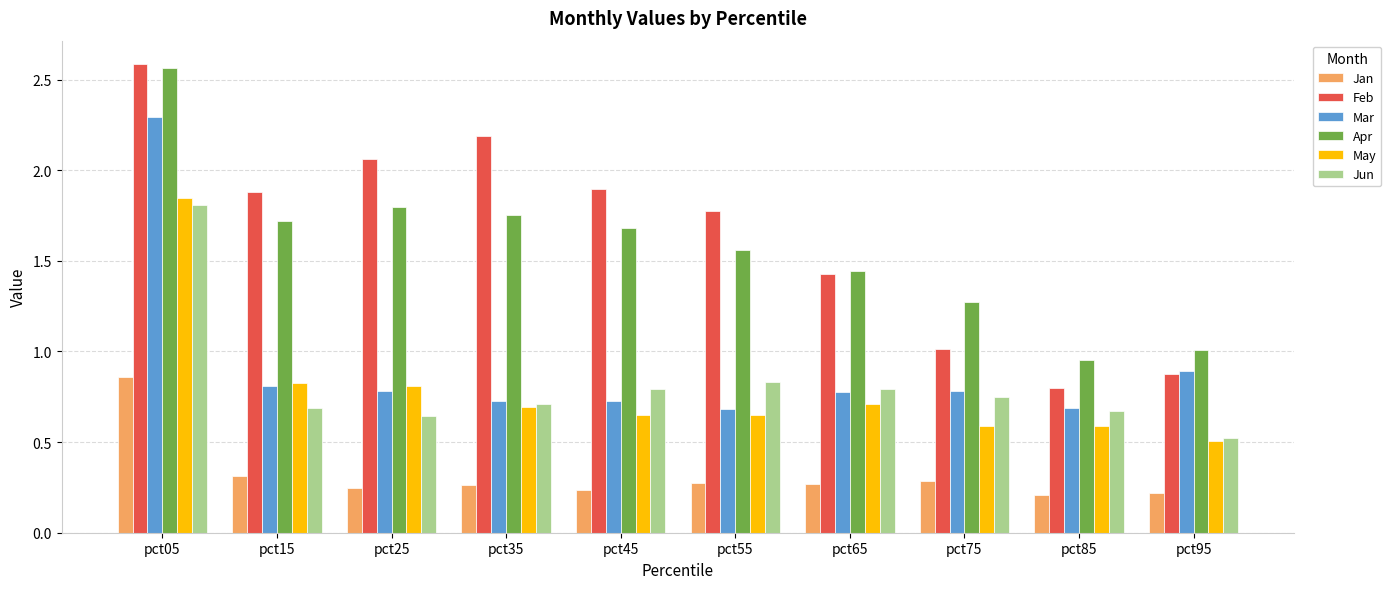

How many bars are there in each group?

6